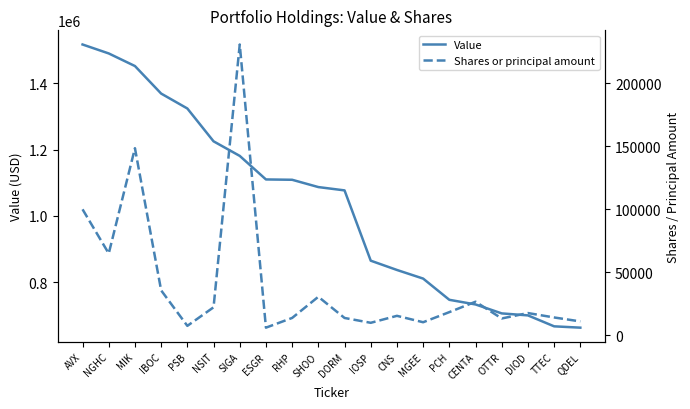

True or false: Shares or principal amount and Value intersect in this chart.

False